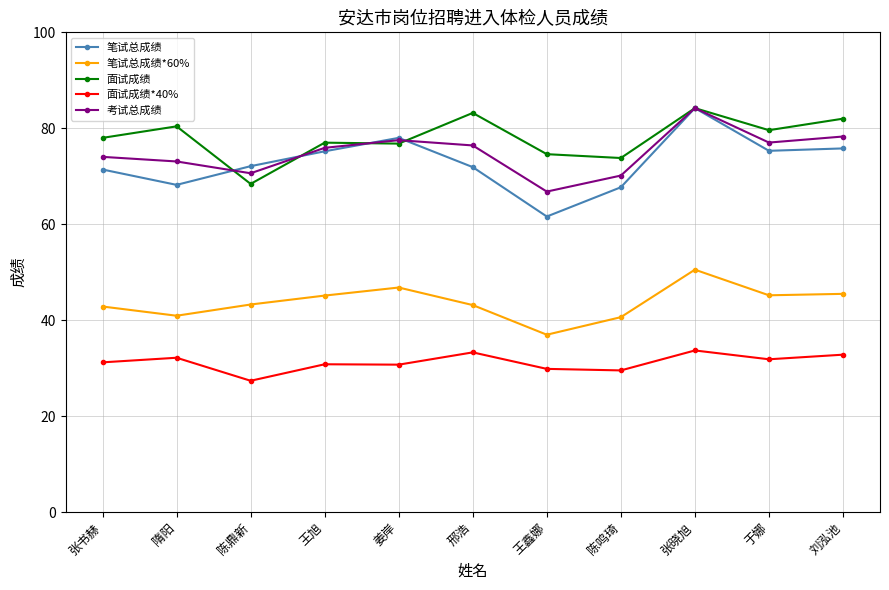

Read the 面试成绩*40% value at 隋阳.

32.2